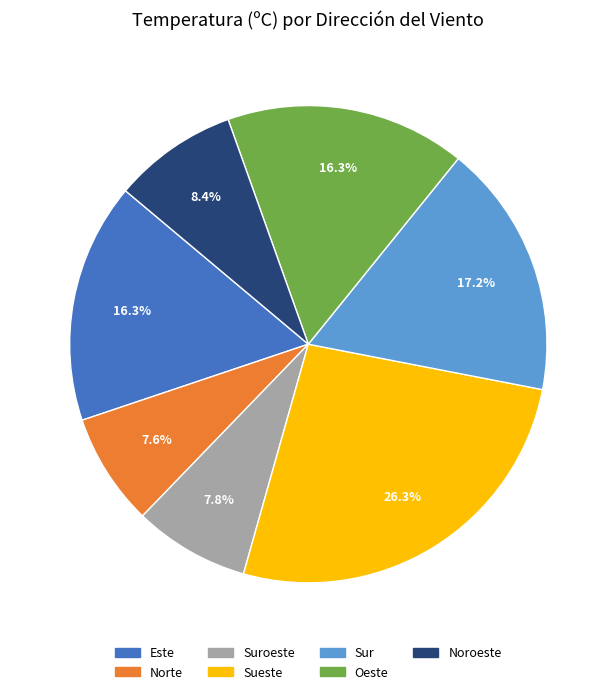

Does any single category account for the majority?

No